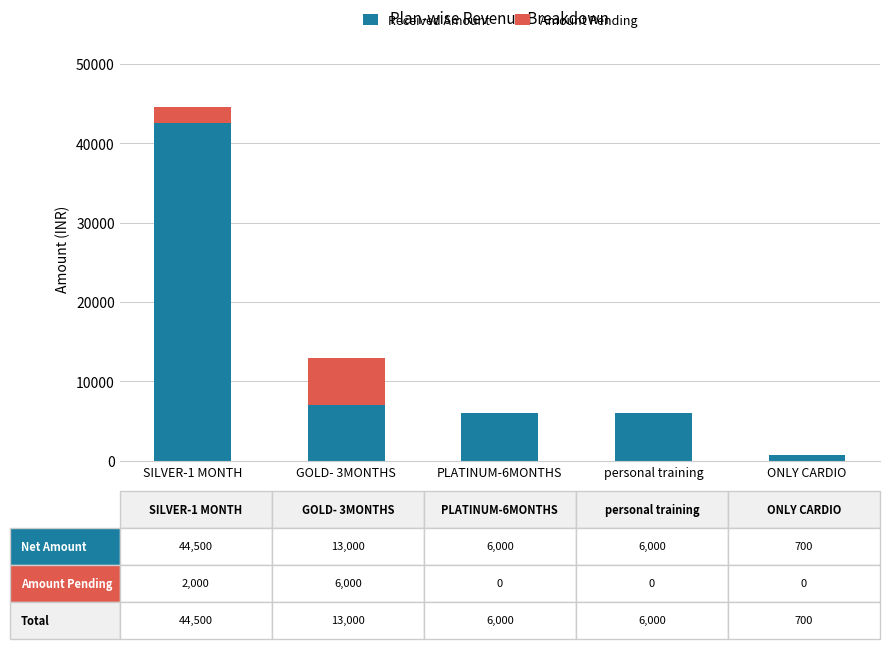

At which label does Received Amount reach its peak?

SILVER-1 MONTH